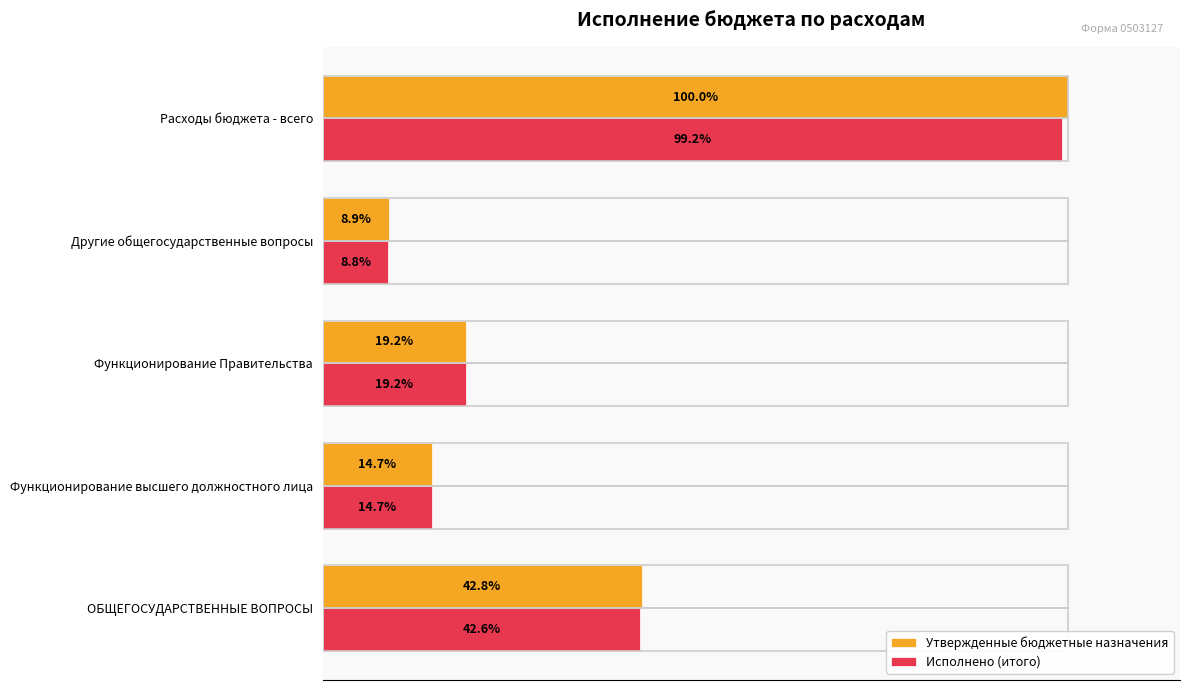

Rank the categories by Исполнено (итого) value from highest to lowest.

Расходы бюджета - всего, ОБЩЕГОСУДАРСТВЕННЫЕ ВОПРОСЫ, Функционирование Правительства, Функционирование высшего должностного лица, Другие общегосударственные вопросы